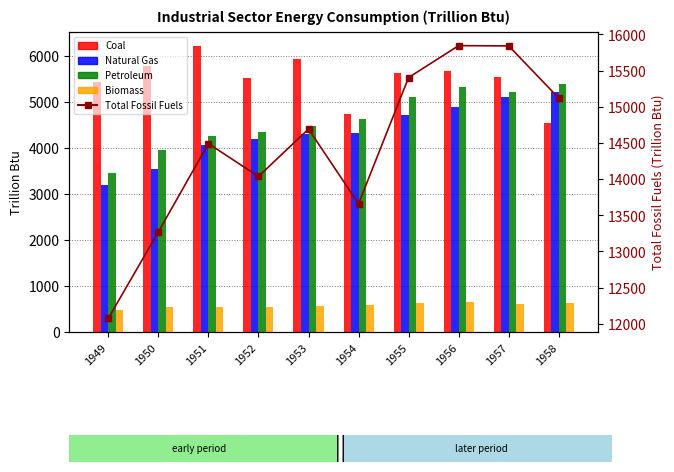

At which label does Biomass reach its peak?

1956